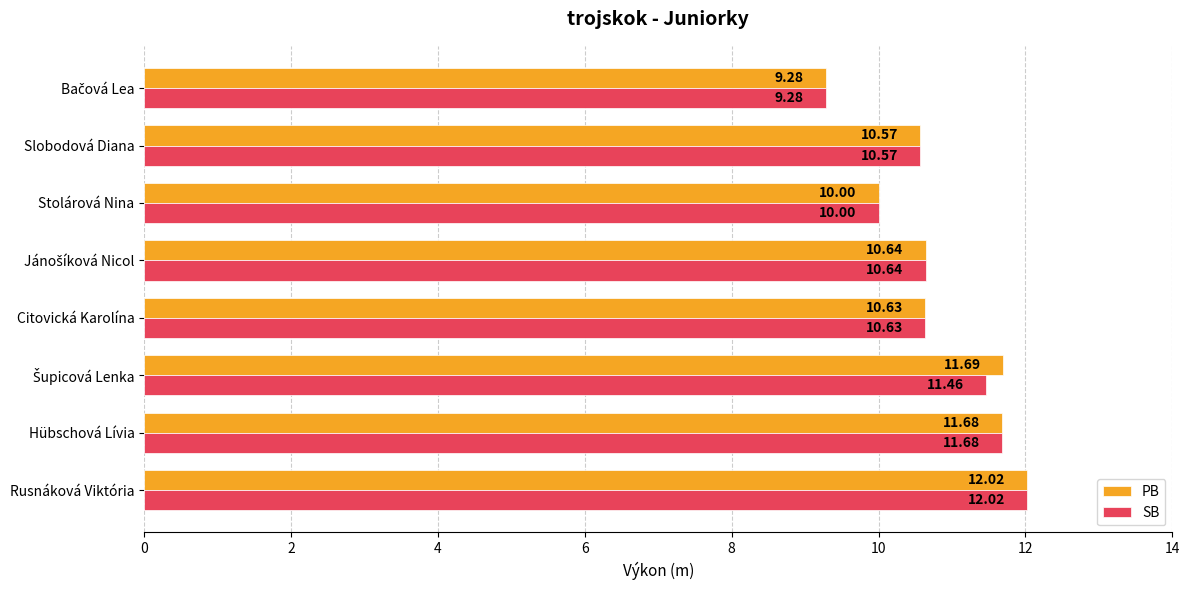

What is the sum of the SB values at Citovická Karolína and Slobodová Diana?

21.2